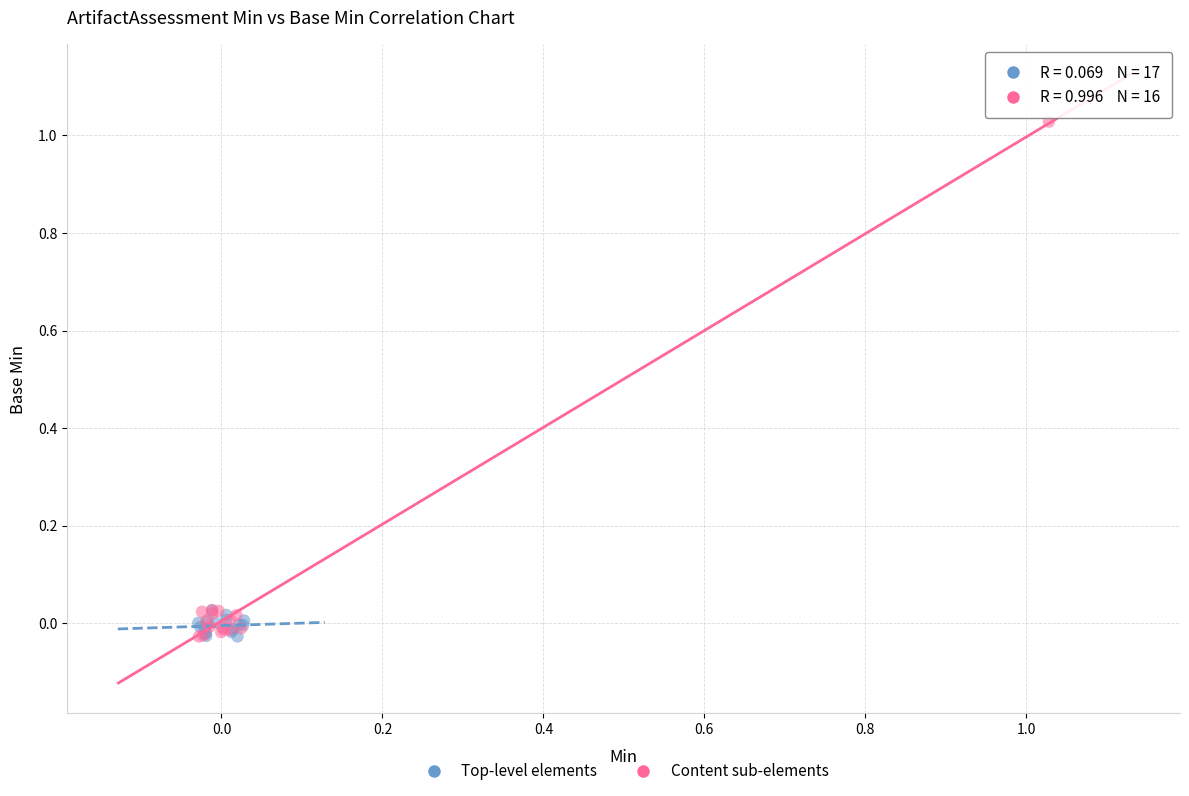

Which series contains the highest Y value?

Content sub-elements